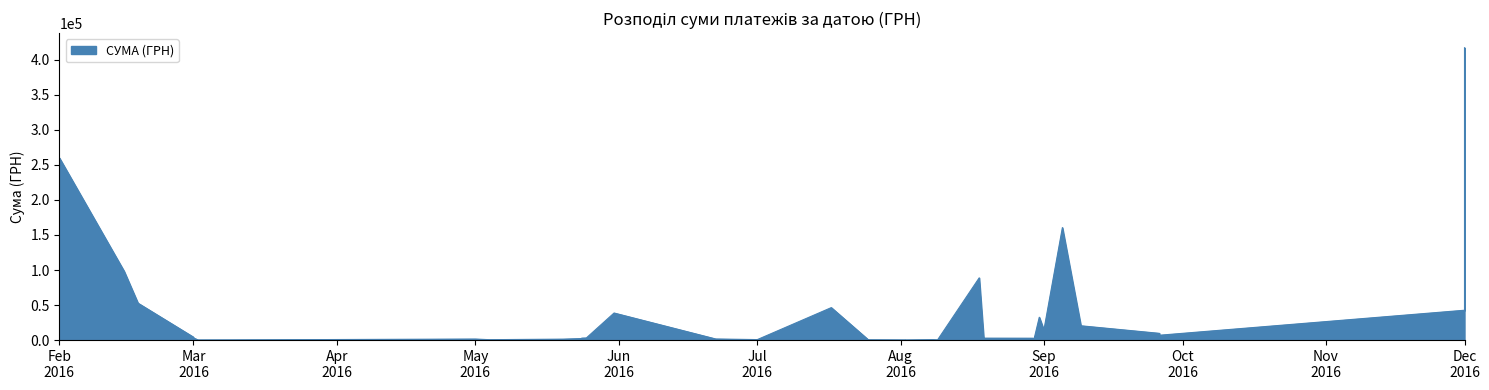

True or false: there are more than 0 points higher than both neighbors.

True